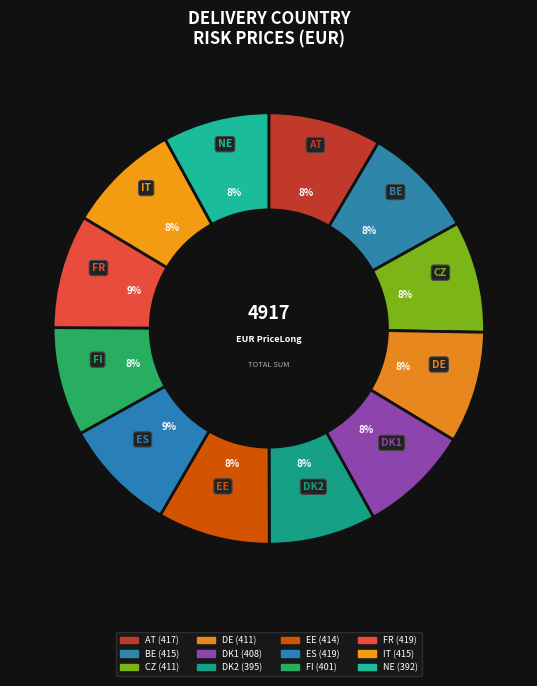

What is the change in value from AT to EE?

-3